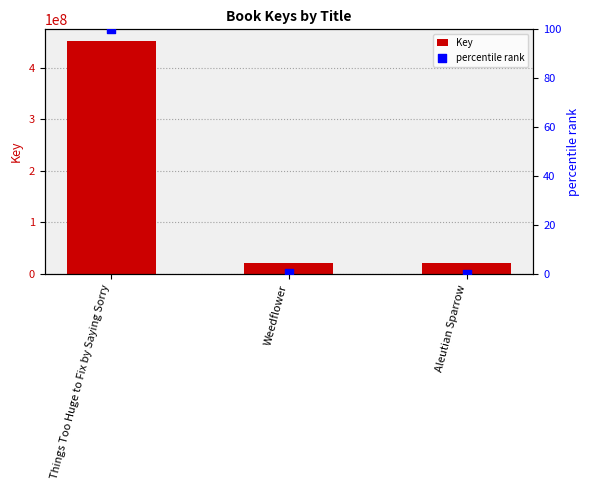

Which series contains the highest Y value?

Key